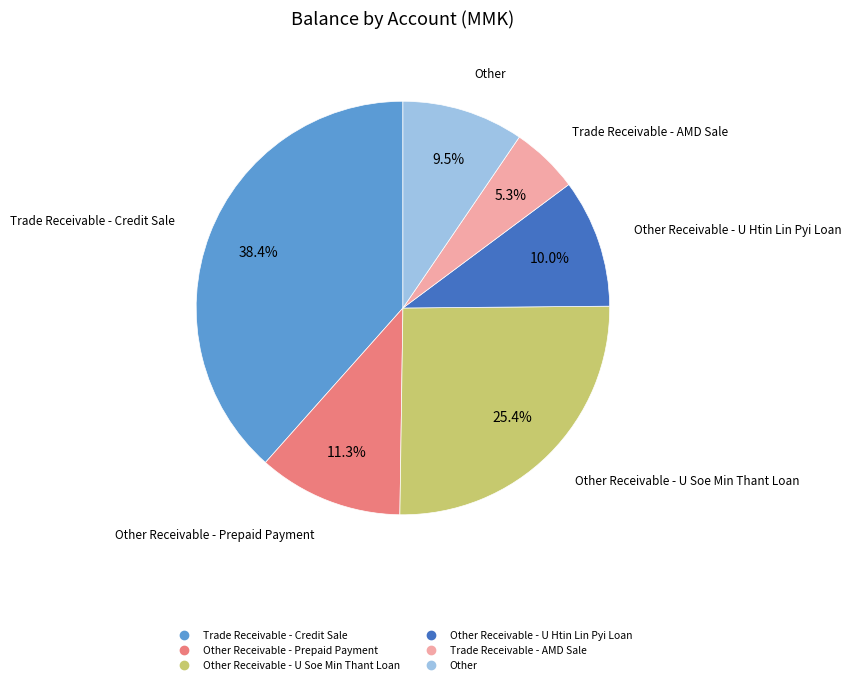

Is there any slice that represents more than half of the pie?

No